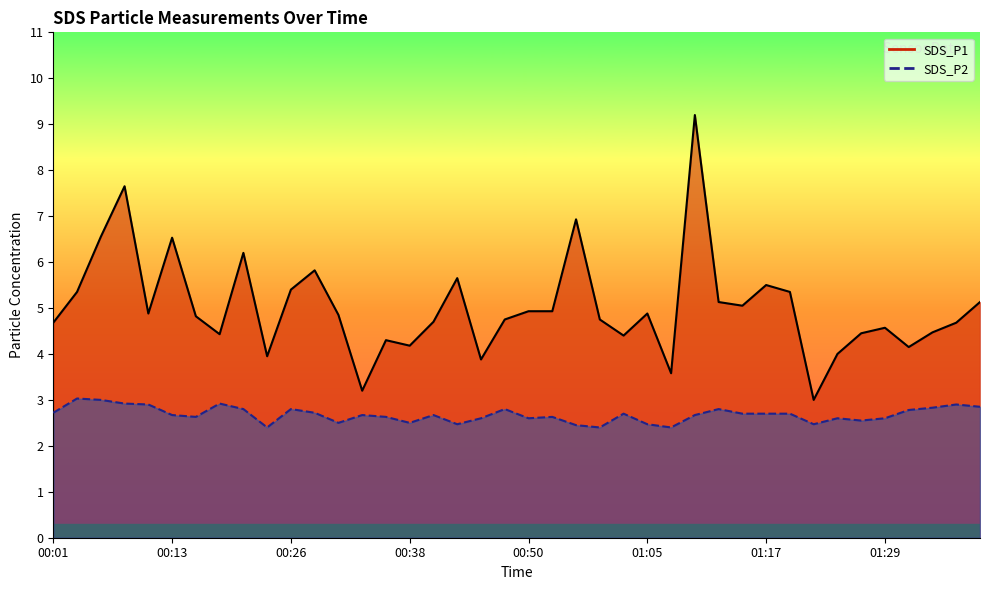

Where is SDS_P2 nearest to the value 2?

00:23